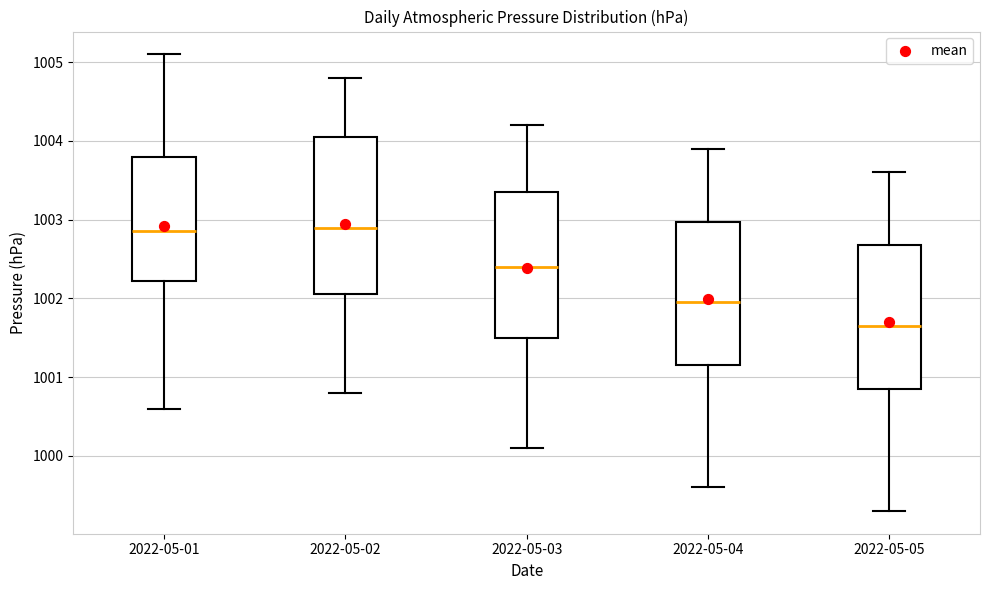

Reading left to right, read every box against the y-axis: the position of its median line, the range the box covers, and the ends of its whiskers. The values are not printed on the chart, so give them approximately, as read against the axis.

2022-05-01: median 1002.9, box 1002.2 to 1003.8, whiskers 1000.6 to 1005.1
2022-05-02: median 1002.9, box 1002.1 to 1004.1, whiskers 1000.8 to 1004.8
2022-05-03: median 1002.4, box 1001.5 to 1003.4, whiskers 1000.1 to 1004.2
2022-05-04: median 1002.0, box 1001.2 to 1003.0, whiskers 999.6 to 1003.9
2022-05-05: median 1001.7, box 1000.9 to 1002.7, whiskers 999.3 to 1003.6